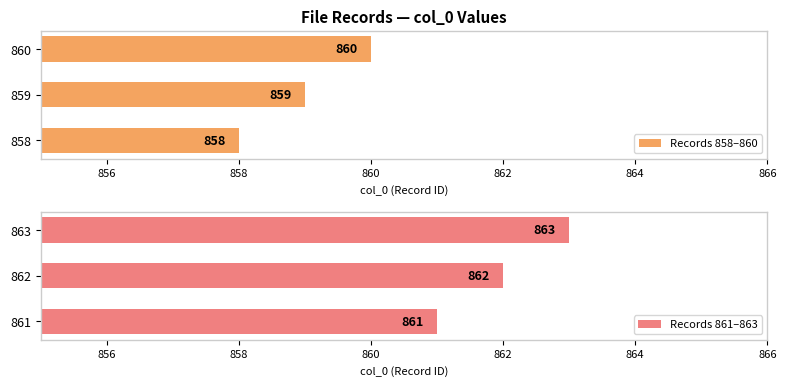

List the series in order of their overall mean, highest first.

Records 861–863, Records 858–860